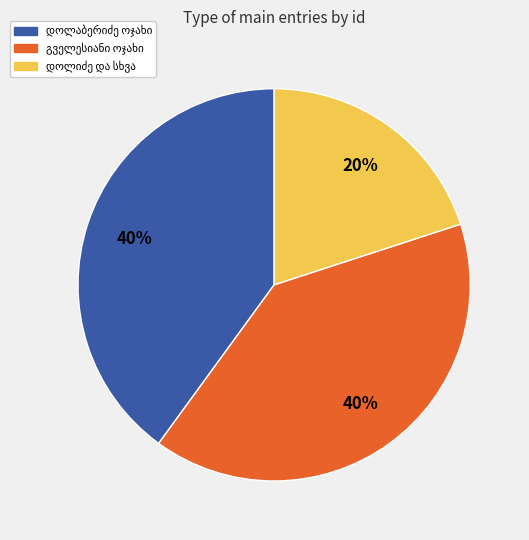

To the nearest percent, what is the average slice percentage?

33%